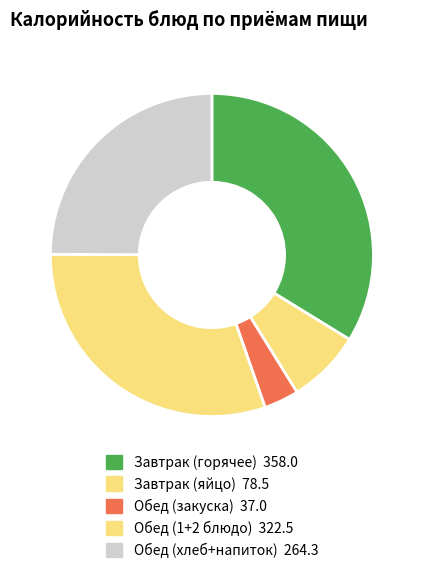

Count the number of slices in the pie.

5